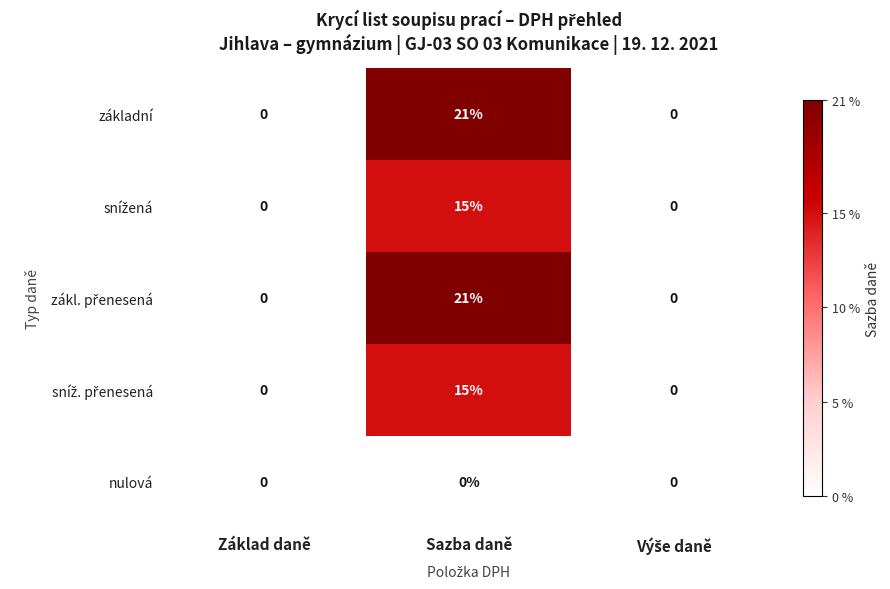

Is it true that základní equals 0 at Základ daně?

True